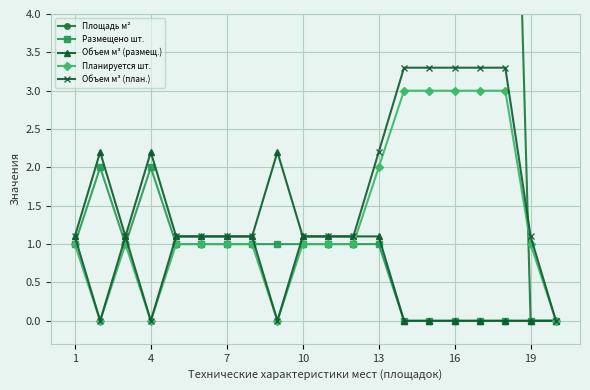

Reading right to left, transcribe all the data shown in this chart.

Площадь м²: 0.0	0.0	11.9	11.9	11.9	8.0	8.0	8.0	8.0	8.0	8.0	8.0	8.0	8.0	8.0	8.0	8.0	8.0	8.0	8.0
Размещено шт.: 0.0	0.0	0.0	0.0	0.0	0.0	0.0	1.0	1.0	1.0	1.0	1.0	1.0	1.0	1.0	1.0	2.0	1.0	2.0	1.0
Объем м³ (размещ.): 0.0	0.0	0.0	0.0	0.0	0.0	0.0	1.1	1.1	1.1	1.1	2.2	1.1	1.1	1.1	1.1	2.2	1.1	2.2	1.1
Планируется шт.: 0.0	1.0	3.0	3.0	3.0	3.0	3.0	2.0	1.0	1.0	1.0	0.0	1.0	1.0	1.0	1.0	0.0	1.0	0.0	1.0
Объем м³ (план.): 0.0	1.1	3.3	3.3	3.3	3.3	3.3	2.2	1.1	1.1	1.1	0.0	1.1	1.1	1.1	1.1	0.0	1.1	0.0	1.1